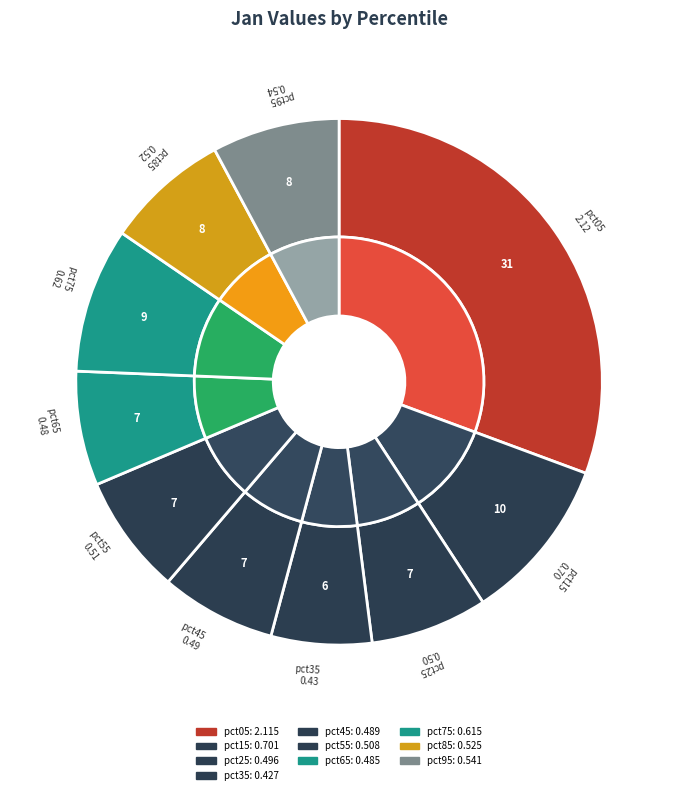

Which slice is the largest?

pct05